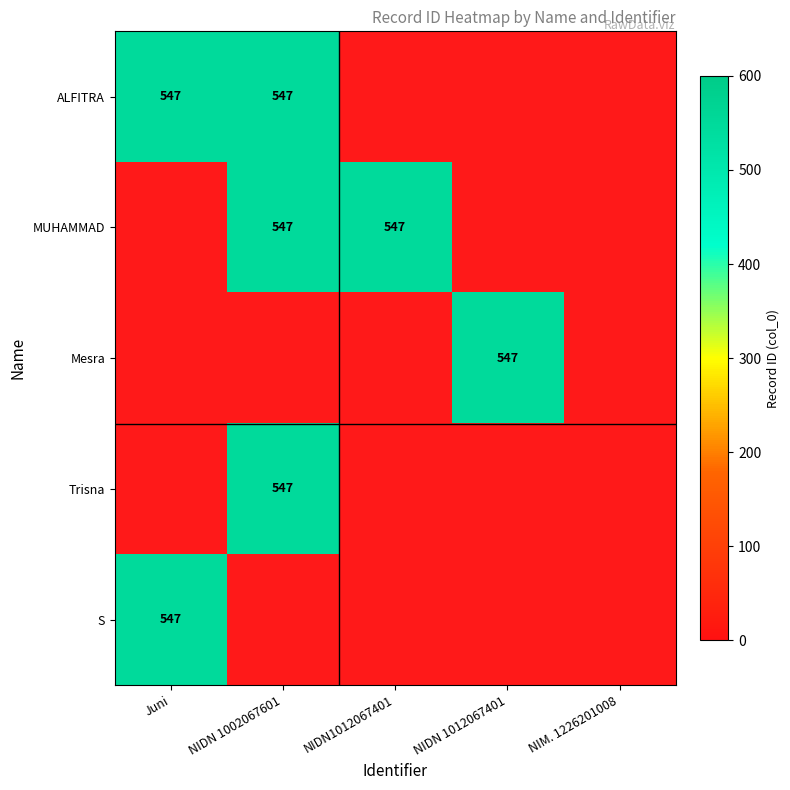

Is it true that ALFITRA equals 717 at NIDN 1002067601?

False